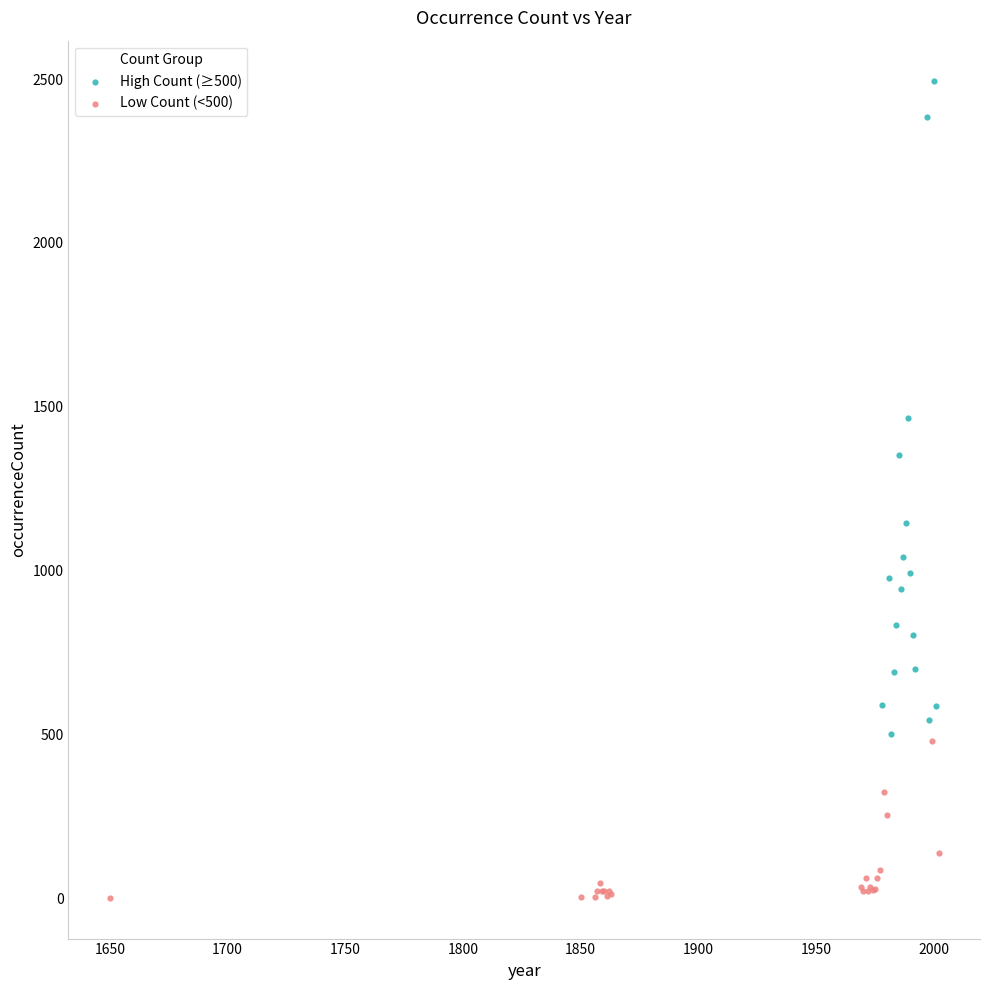

Which series contains the lowest Y value?

Low Count (<500)